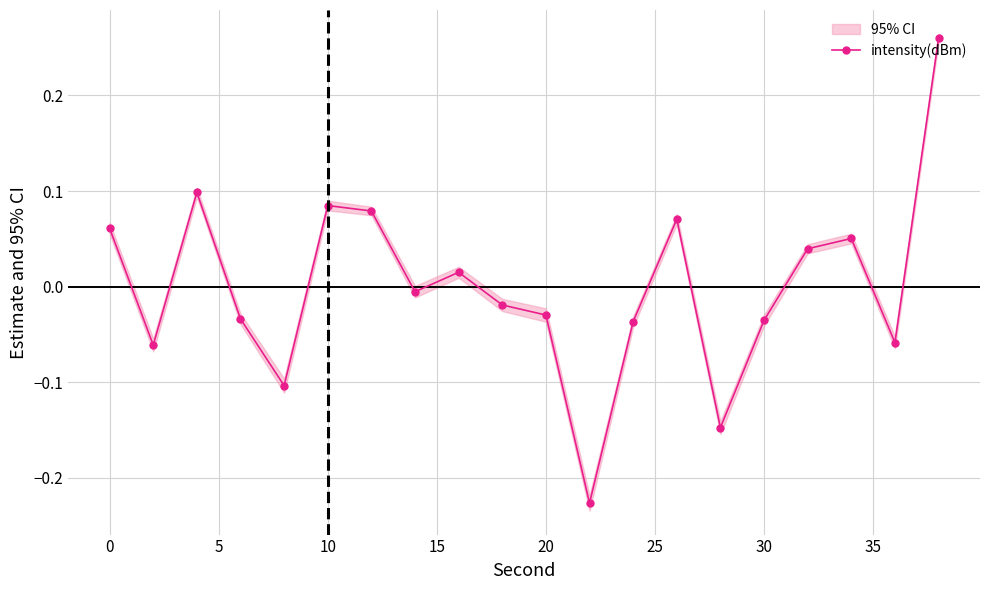

True or false: intensity(dBm) has more than 0 interior local peaks.

True